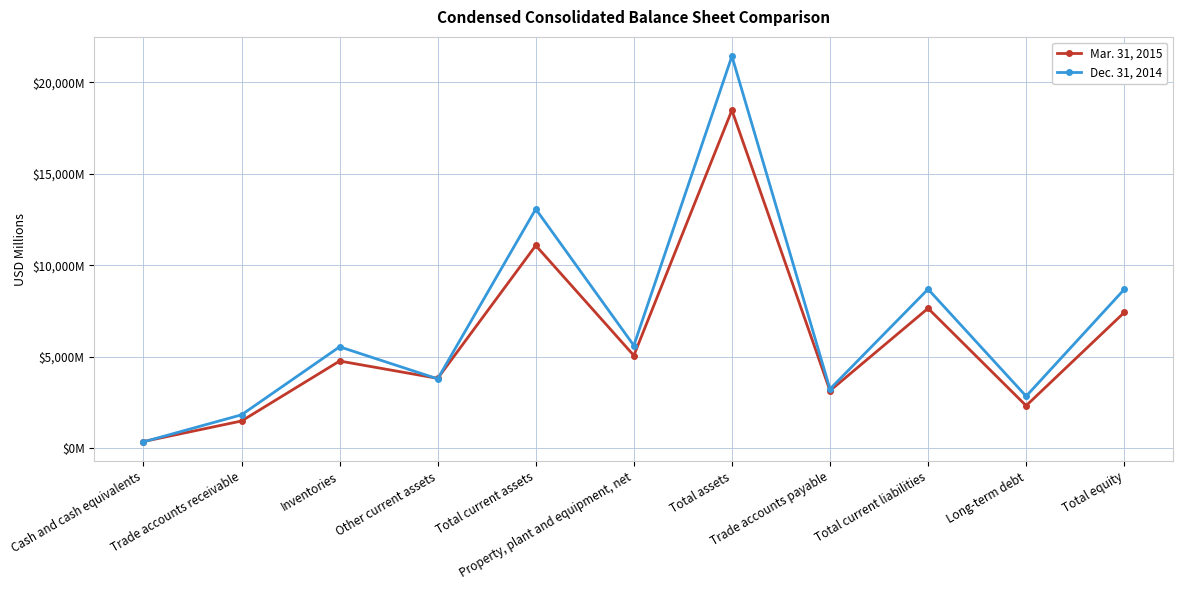

What are all the series names shown in the legend?

Mar. 31, 2015, Dec. 31, 2014